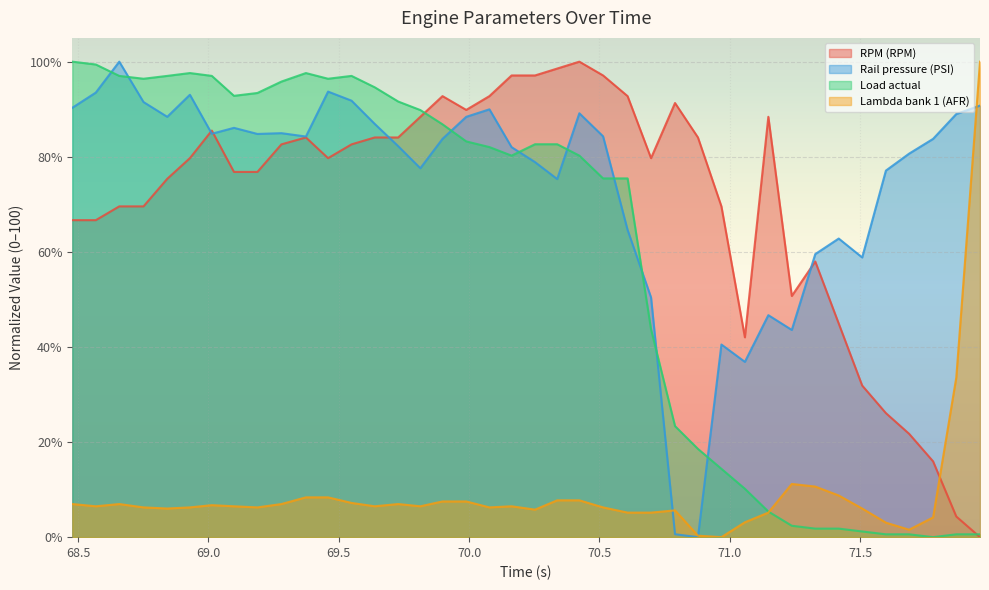

Where do Lambda bank 1 (AFR) and Rail pressure (PSI) first cross each other?

70.698 and 70.79